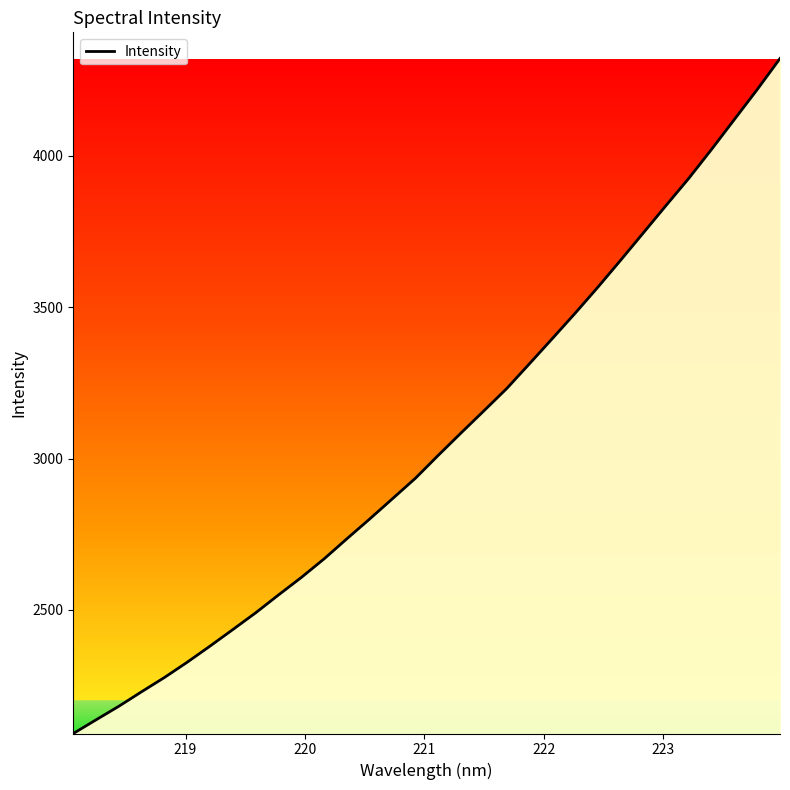

What is the maximum value shown in the chart?

4320.8